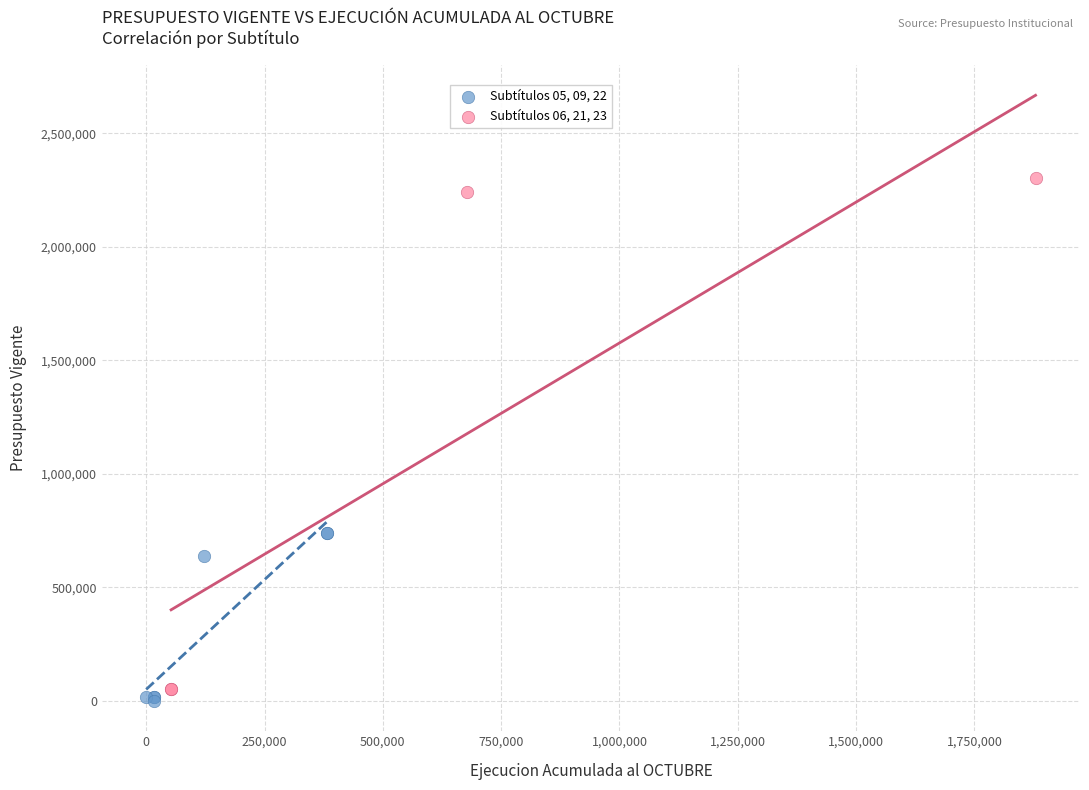

Which series contains the highest Y value?

Subtítulos 06, 21, 23